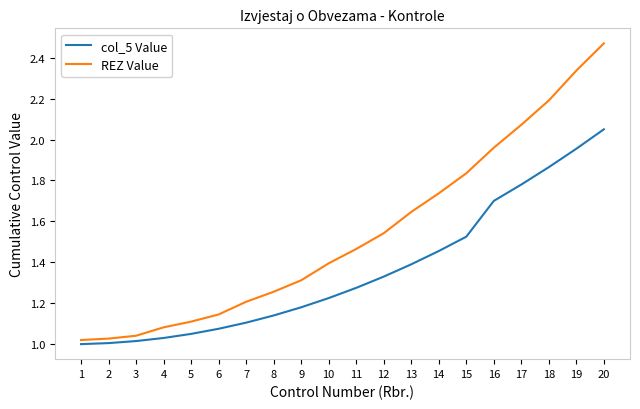

Is the value of col_5 Value at 15 greater than the value of REZ Value at 9?

Yes